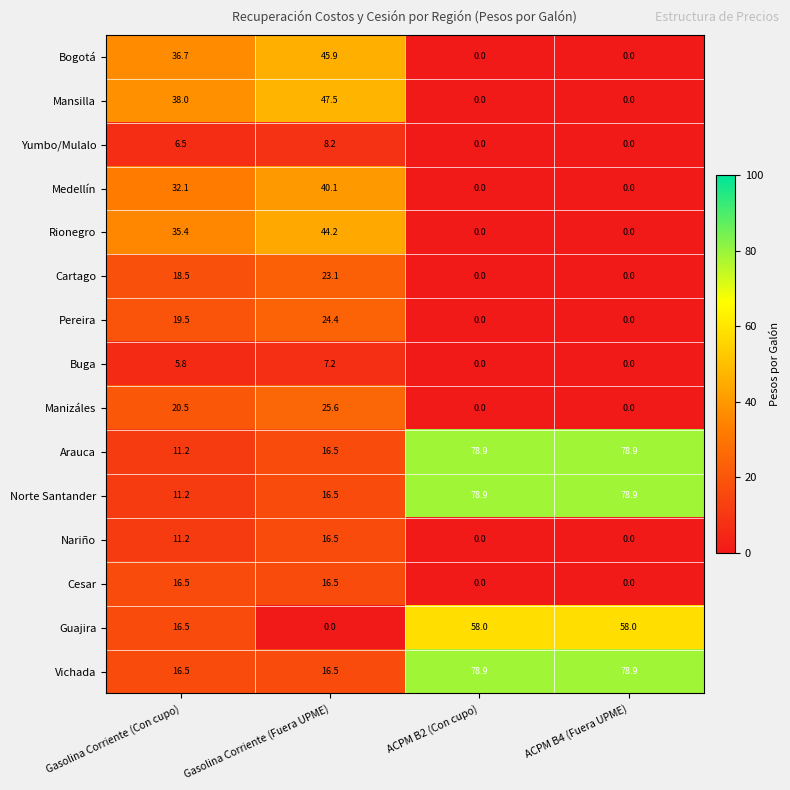

Which series has the largest total across all categories?

Vichada